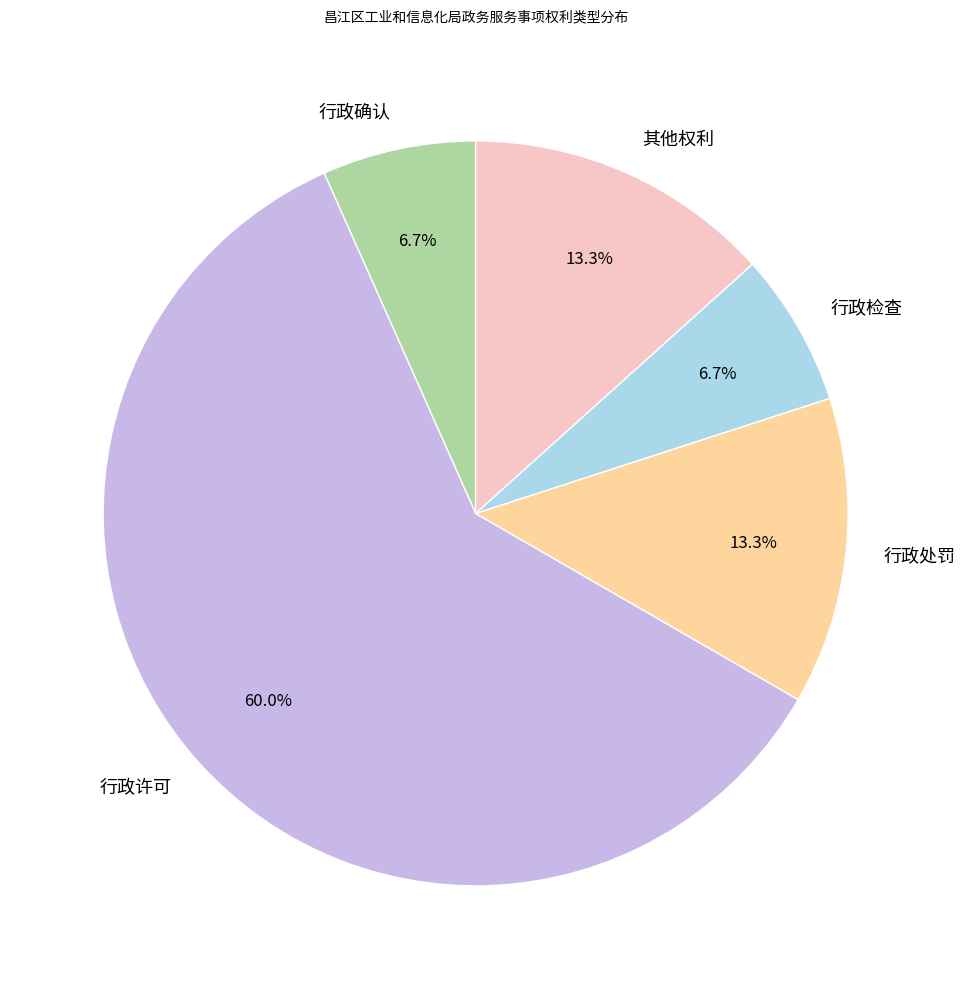

True or false: 行政检查 accounts for 18% of the total.

False